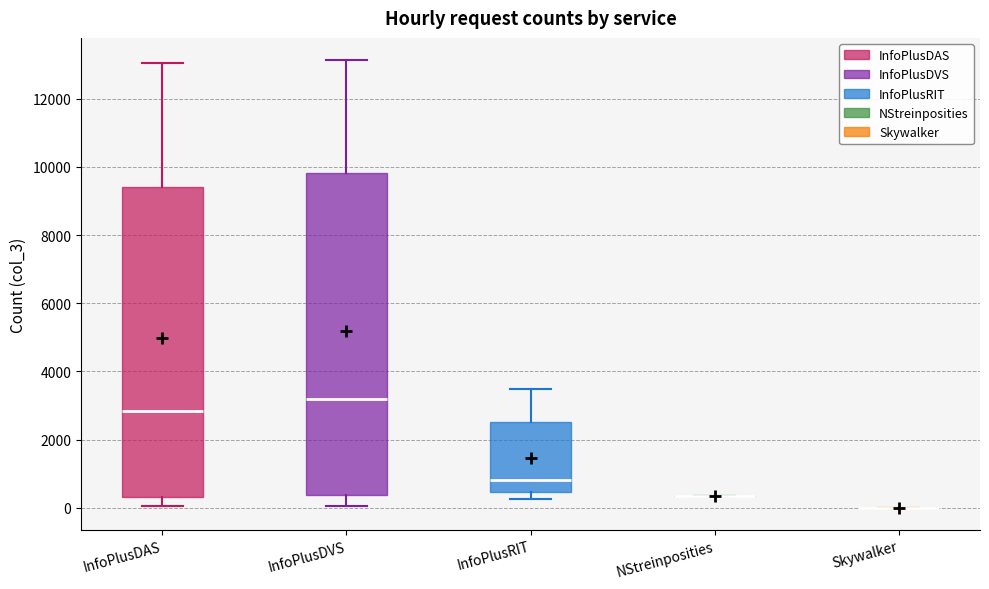

Reading left to right, read every box against the y-axis: the position of its median line, the range the box covers, and the ends of its whiskers. The values are not printed on the chart, so give them approximately, as read against the axis.

InfoPlusDAS: median 2800, box 400 to 9400, whiskers 0 to 13000
InfoPlusDVS: median 3200, box 400 to 9800, whiskers 0 to 13200
InfoPlusRIT: median 800, box 400 to 2600, whiskers 200 to 3400
NStreinposities: box collapsed to a line at 400, whiskers 400 to 400
Skywalker: box collapsed to a line at 0, whiskers 0 to 0